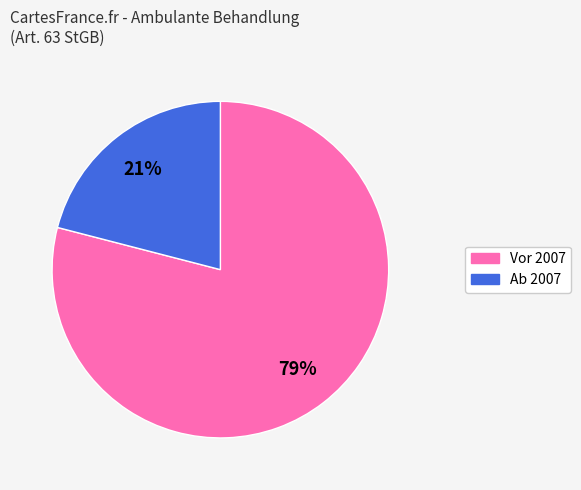

Does any single category account for the majority?

Yes